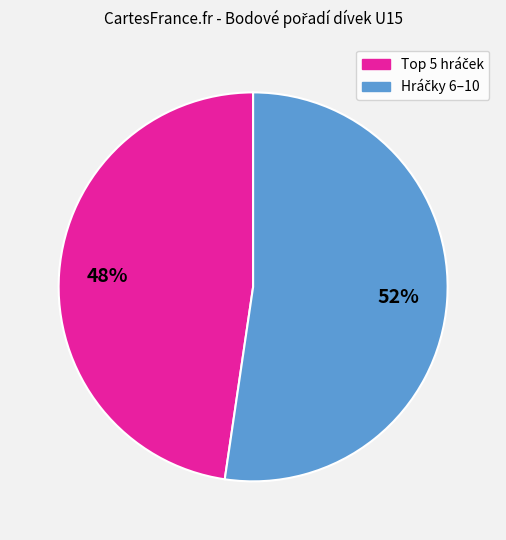

Does any single category account for the majority?

Yes